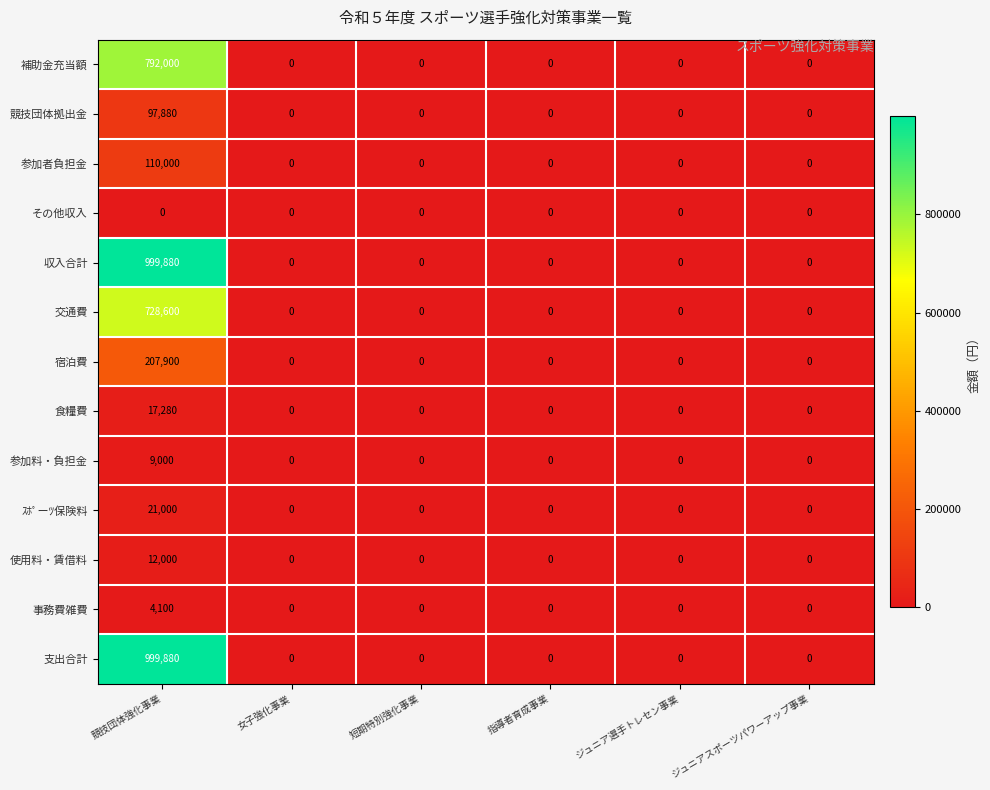

At which category is the sum across all series the highest?

競技団体強化事業